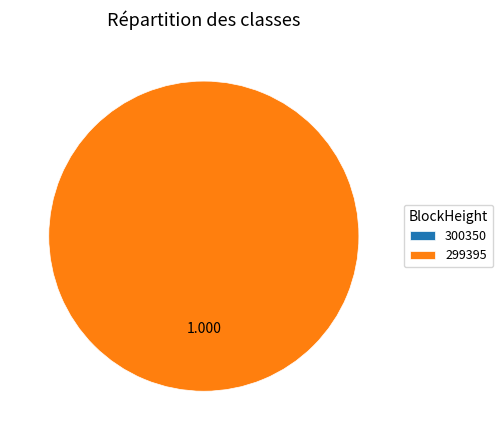

Combined, what portion of the pie is 300350 and 299395?

100.0%